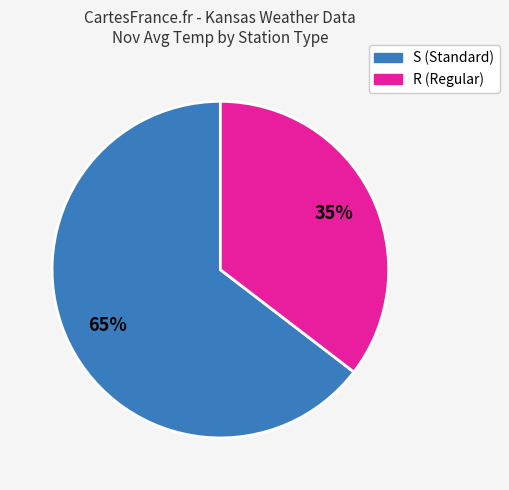

Does any single category account for the majority?

Yes